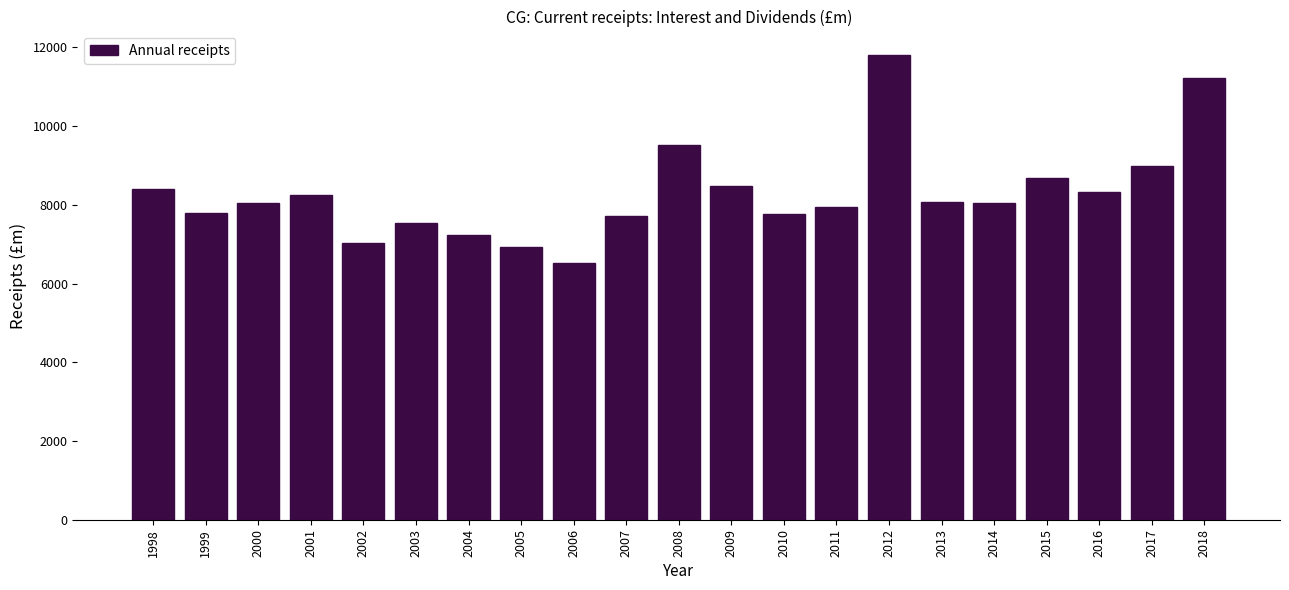

Read the value at 1998, to the nearest 100.

8400